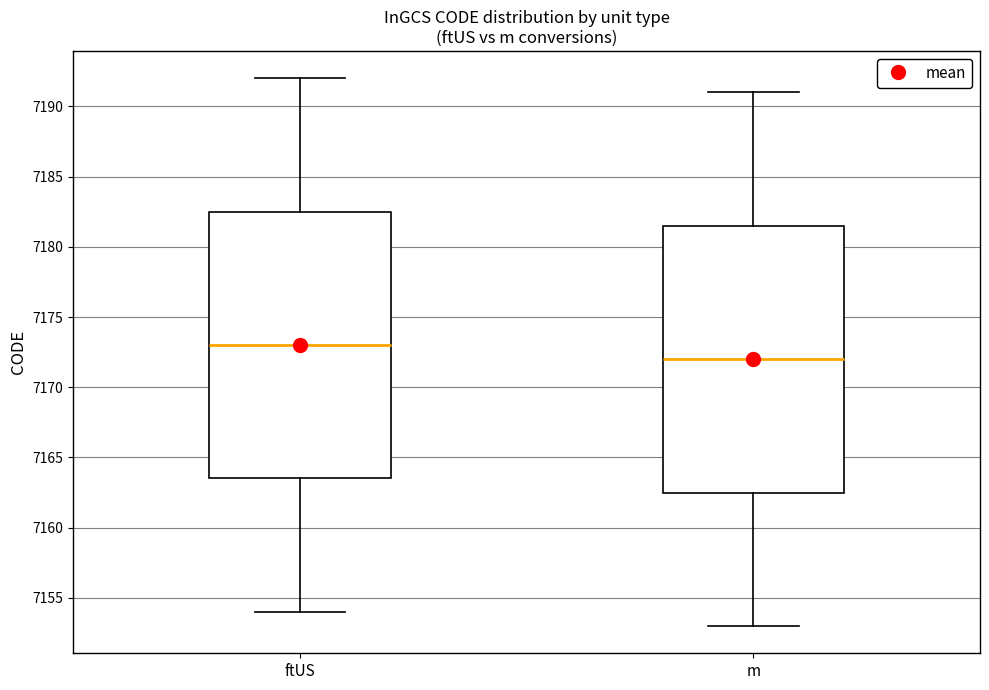

Where is the lower edge of the box for ftUS on the y-axis? The values are not printed on the chart, so give them approximately, as read against the axis.

7163.5